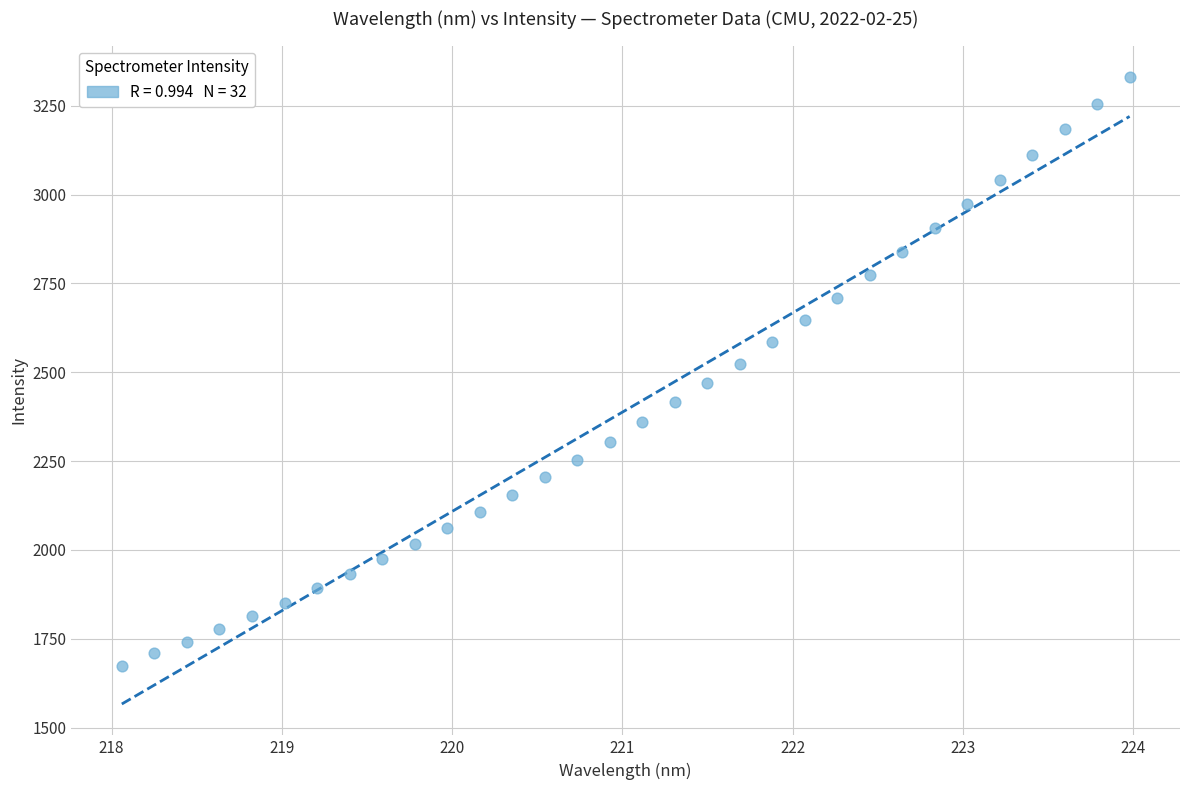

What is the range of Y values (max minus min)?

1656.9